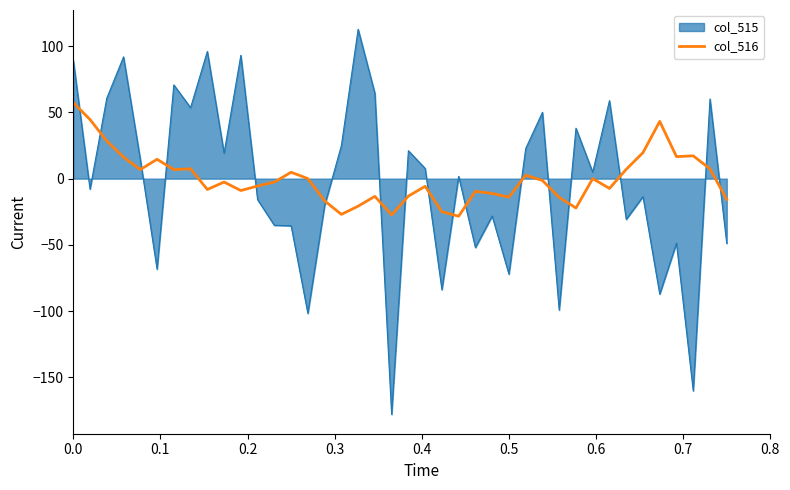

Rank the series by their maximum value, from lowest to highest.

col_516, col_515